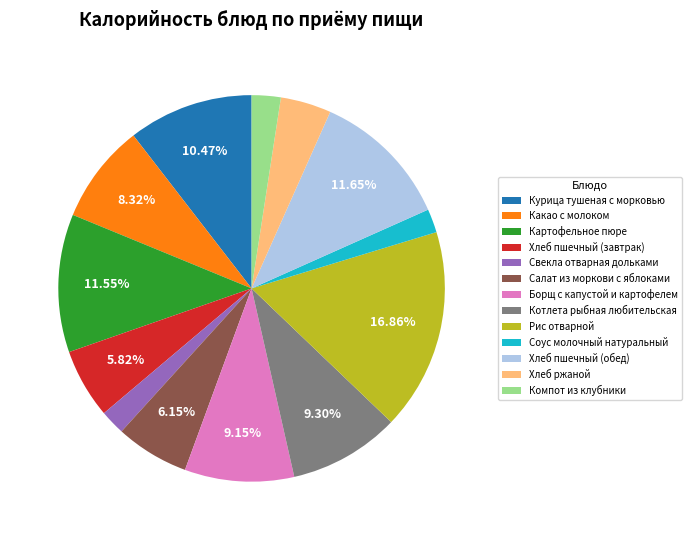

Is there a majority slice in this chart?

No